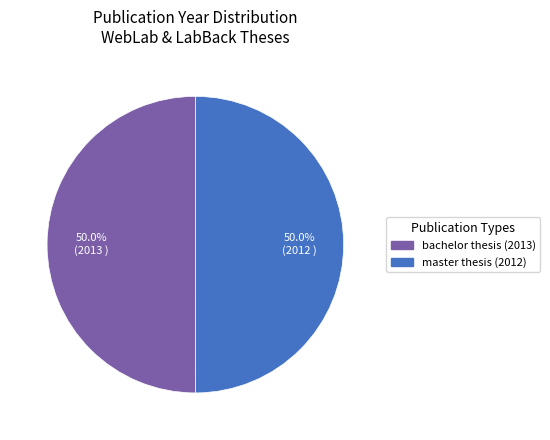

To the nearest percent, what is the combined percentage of bachelor thesis (2013) and master thesis (2012)?

100%